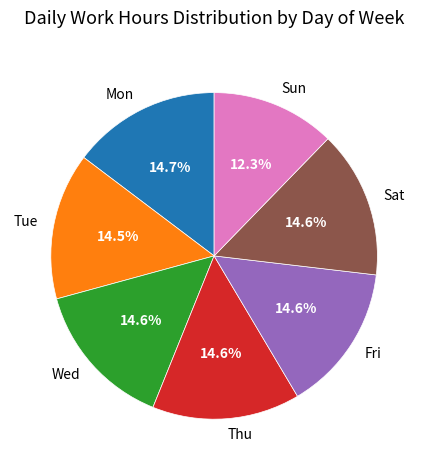

Is there a majority slice in this chart?

No